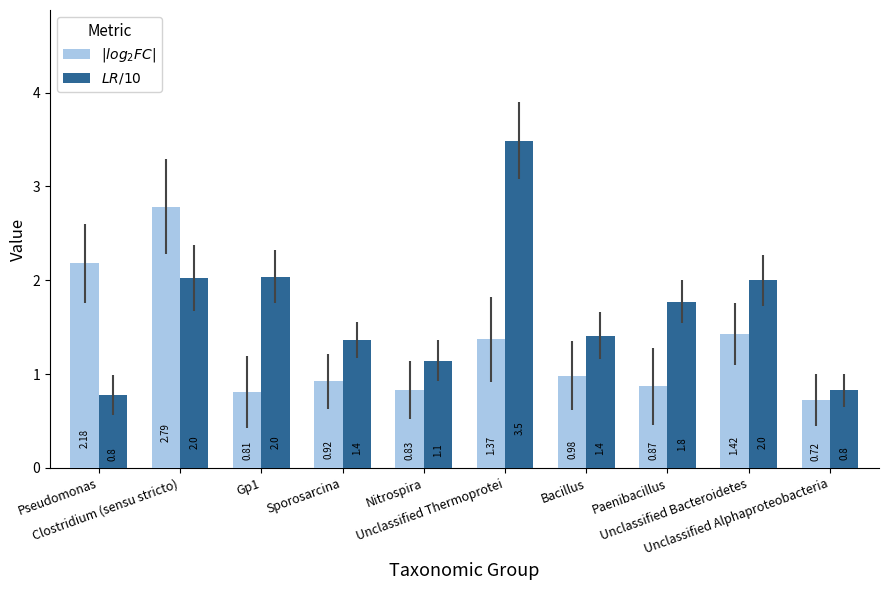

Which series has the largest range (max minus min)?

$LR/10$